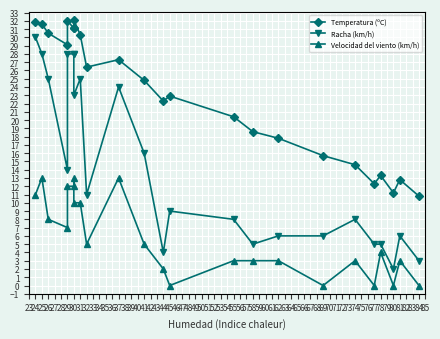

Is the value of Velocidad del viento (km/h) at 41 greater than the value of Temperatura (ºC) at 78?

No